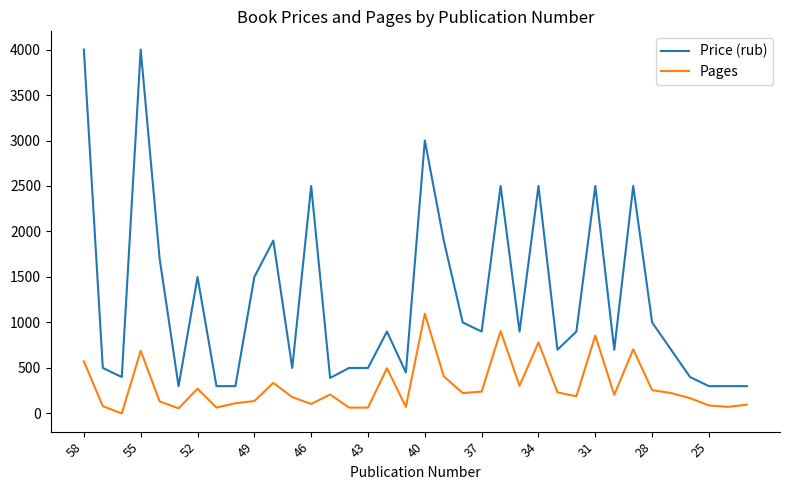

What is the difference between the maximum and minimum values in the Pages series?

1096